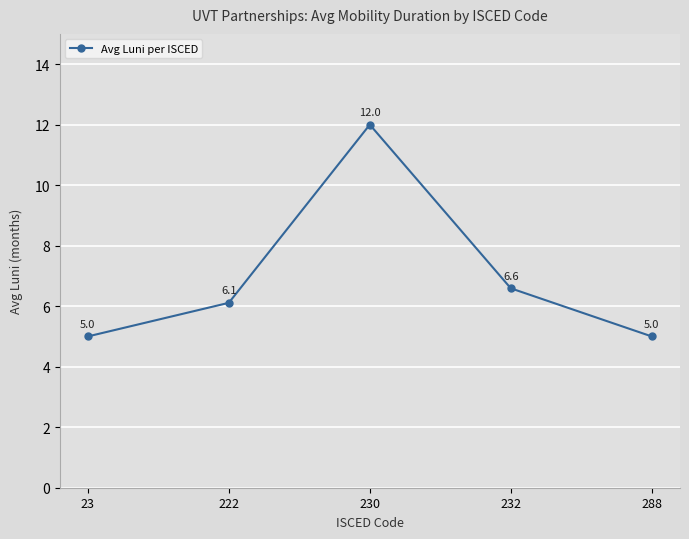

Count the number of values greater than 6.

3